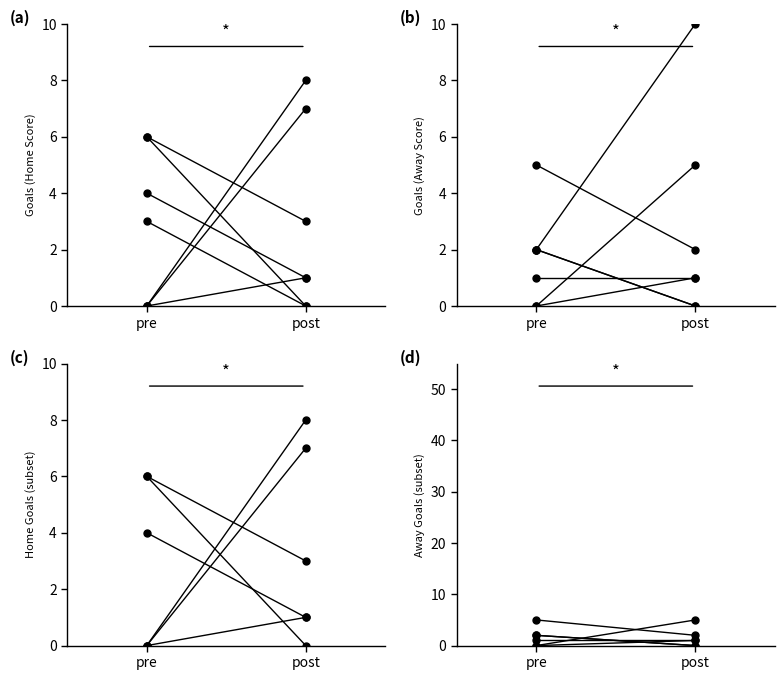

What is the label of the 2nd point from the right?

pre